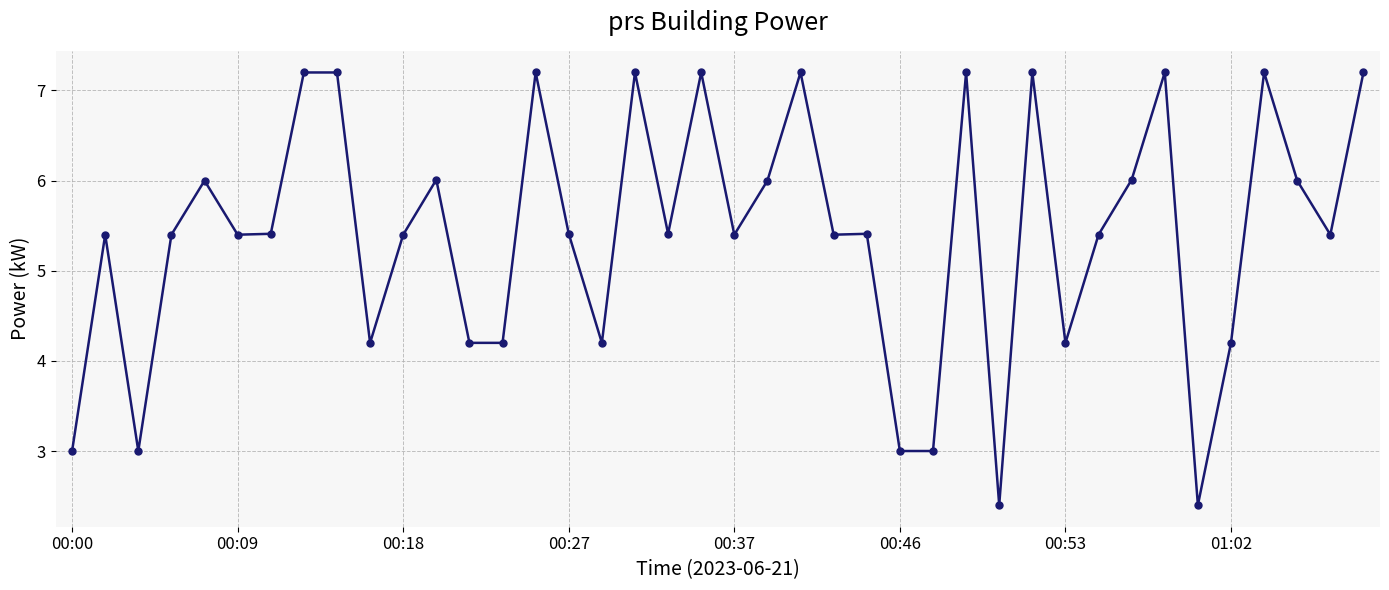

What is the difference between the maximum and minimum values?

4.8